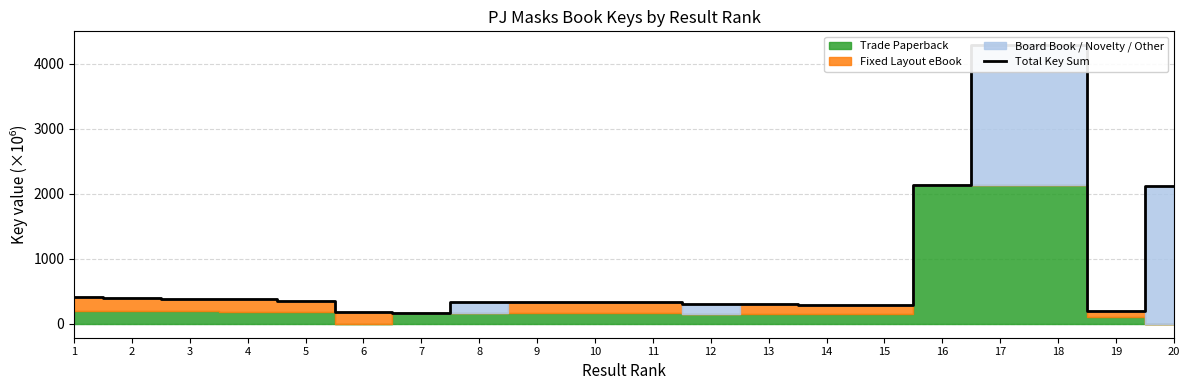

Which has a higher value, 7 or 3?

3